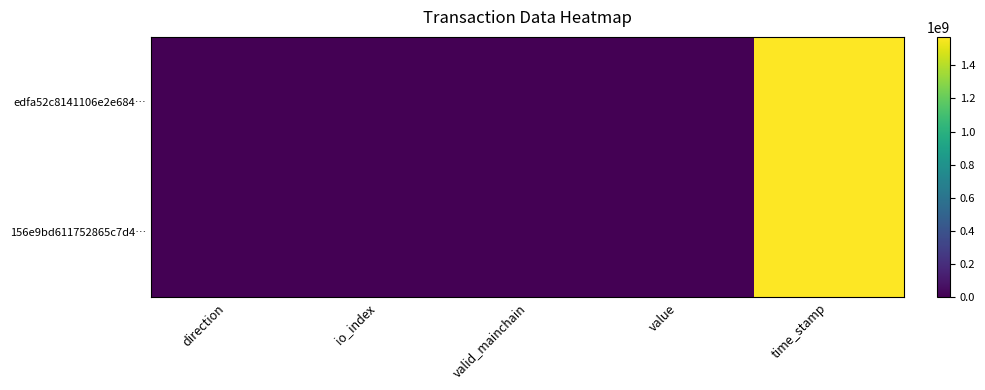

Between value and direction, which is larger?

value